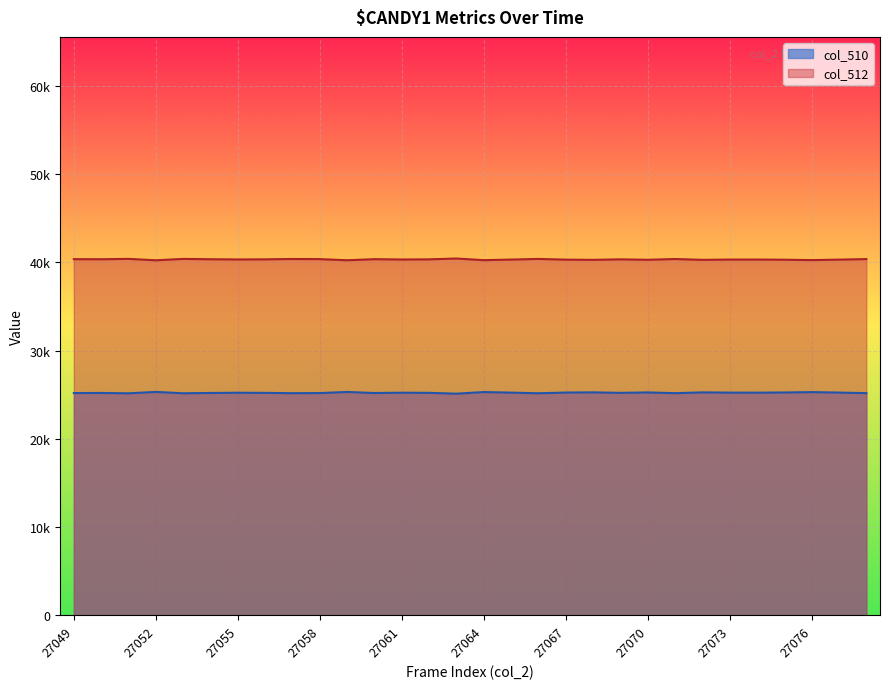

How many values in the col_510 series exceed 25217?

14